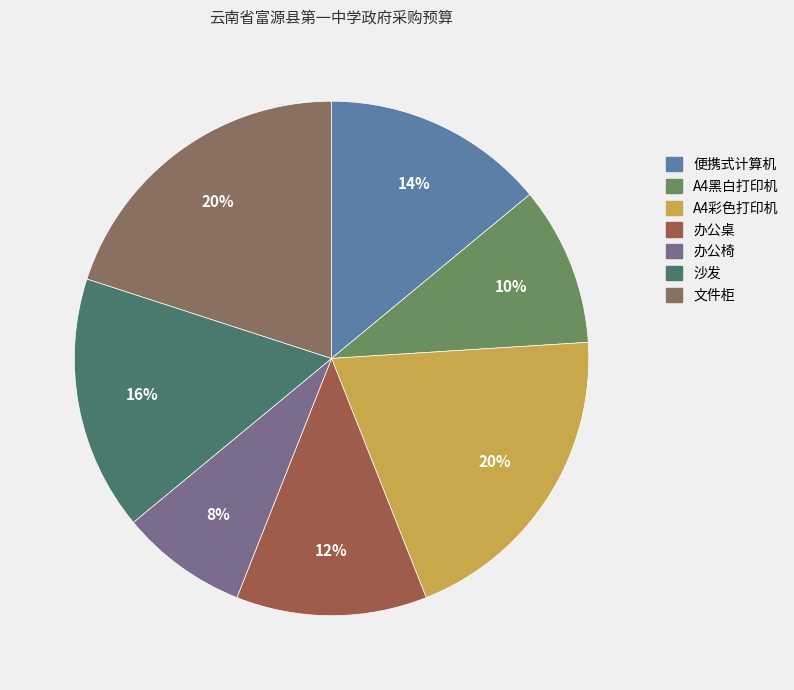

What percentage is the 便携式计算机 slice, to the nearest percent?

14%